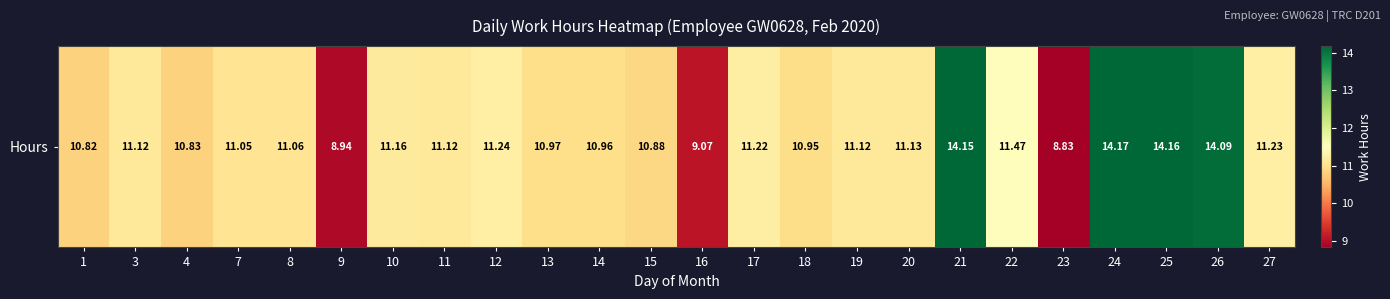

What is the difference between the values at 3 and 21?

3.0